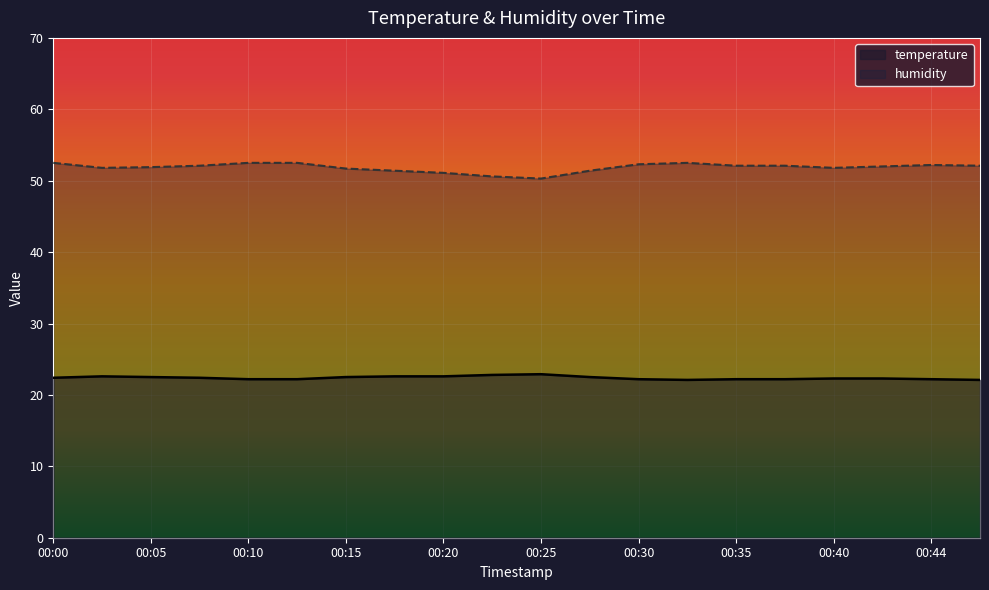

What is the approximate value of humidity at 00:10?

52.5